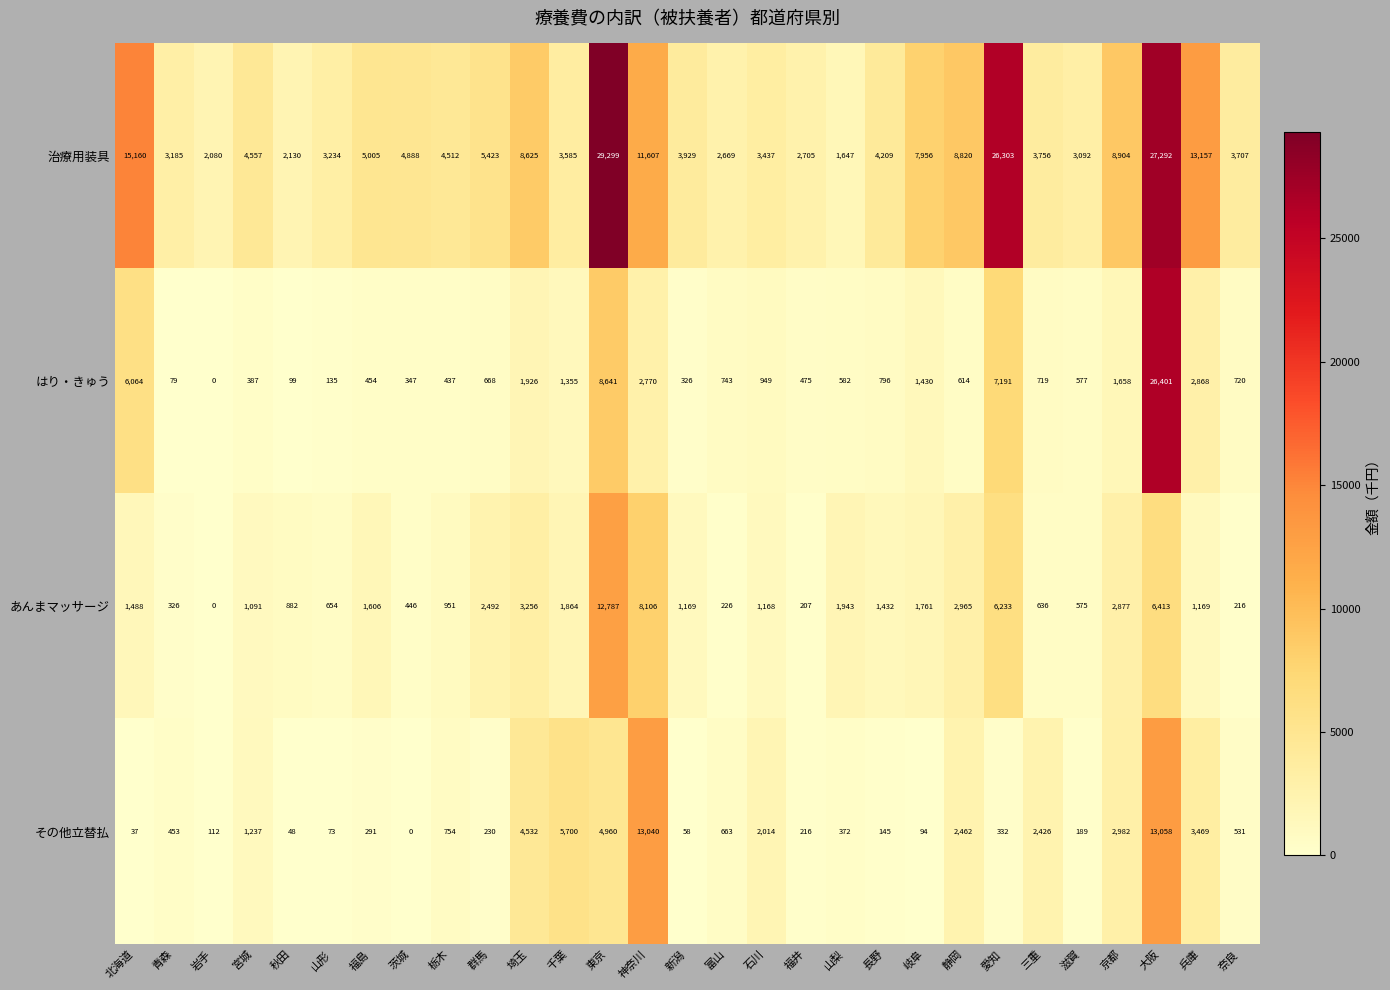

Between 山梨 and 奈良, which series saw the biggest shift?

治療用装具